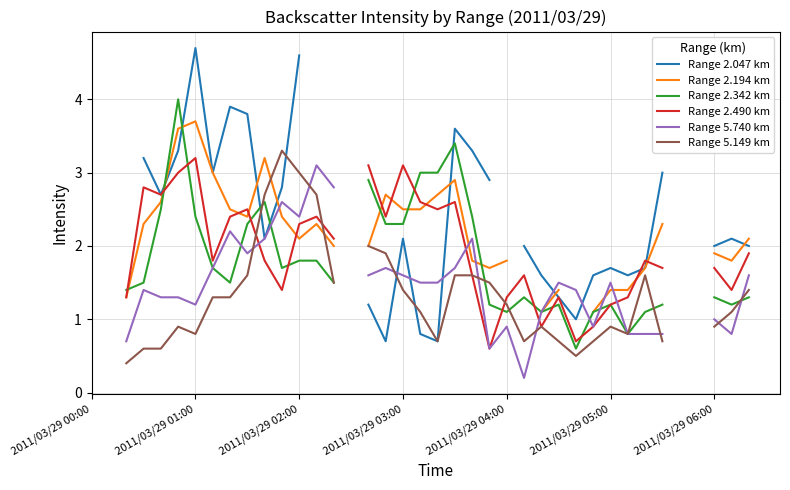

At which category is the sum across all series the highest?

2011/03/29 02:00